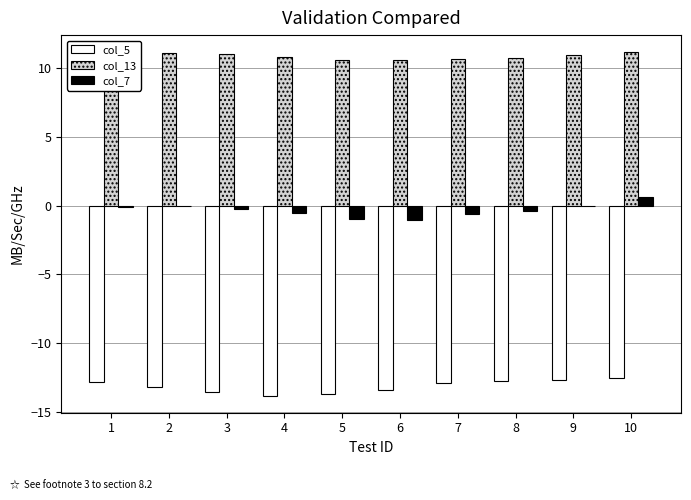

The value of col_5 at 6 is -13.4. True or false?

True